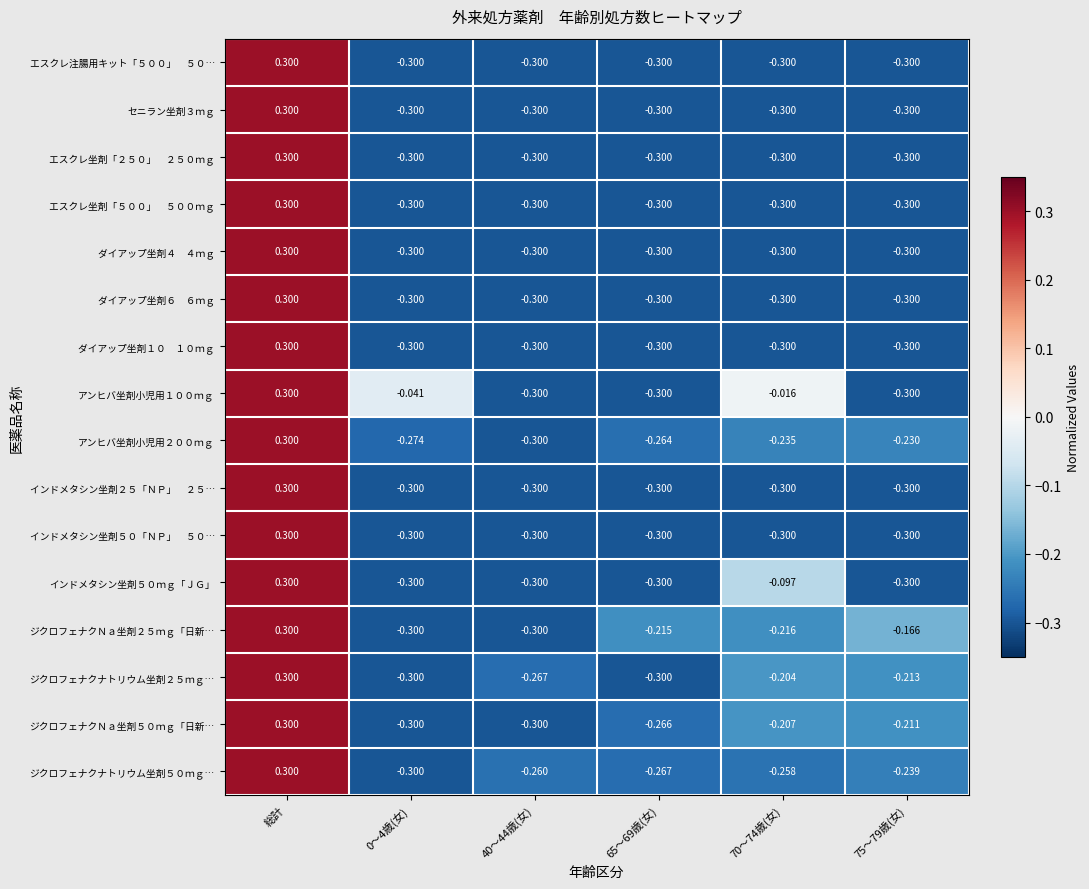

Where does the ジクロフェナクＮａ坐剤２５ｍｇ「日新… series first go above 0?

総計